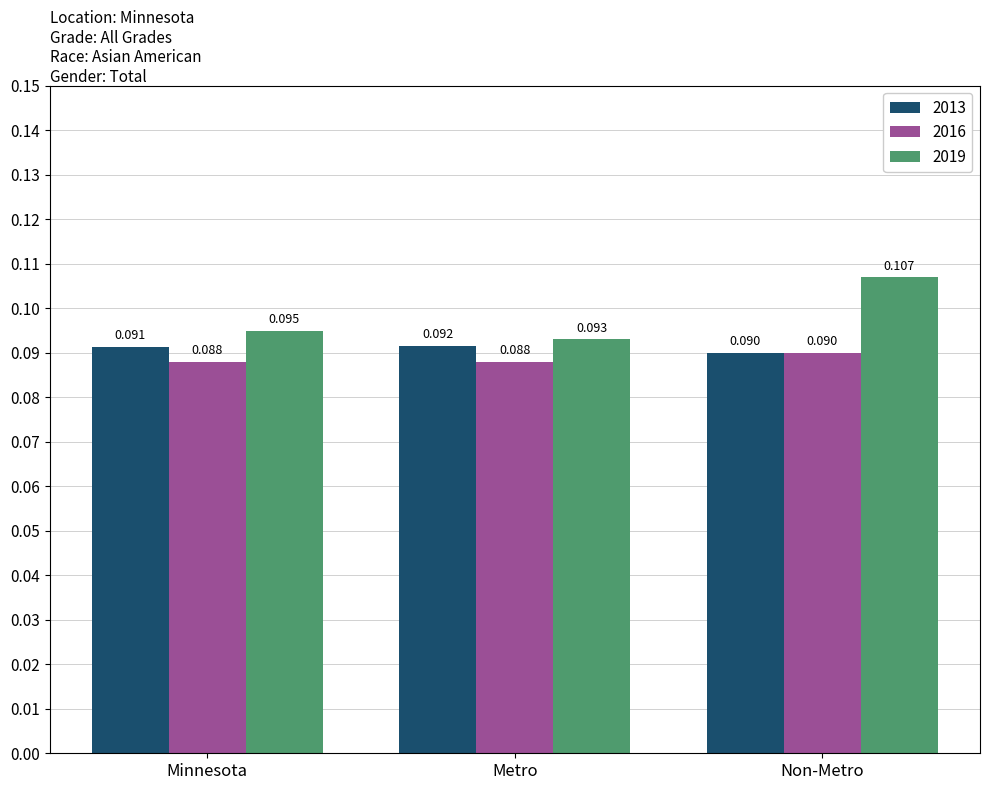

What is the label of the 2nd bar from the right?

Metro